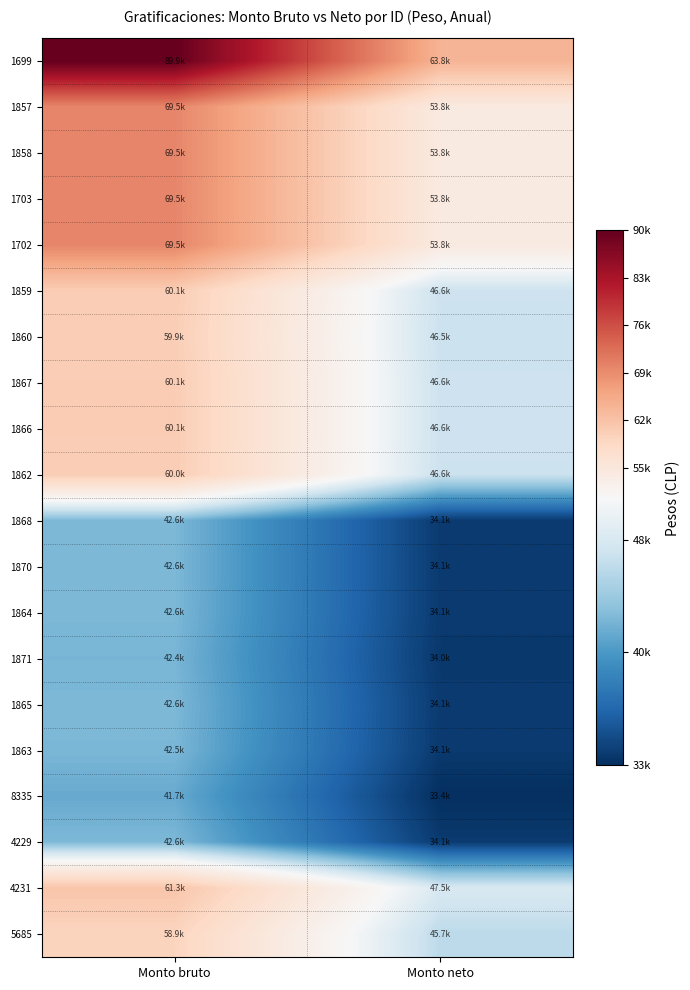

Reading left to right, extract all data points from this chart.

1699: Monto bruto=89899.6	Monto neto=63795.7
1857: Monto bruto=69509.4	Monto neto=53839.7
1858: Monto bruto=69509.4	Monto neto=53839.7
1703: Monto bruto=69509.4	Monto neto=53839.7
1702: Monto bruto=69509.4	Monto neto=53839.7
1859: Monto bruto=60076.6	Monto neto=46625.5
1860: Monto bruto=59888.8	Monto neto=46481.9
1867: Monto bruto=60076.6	Monto neto=46625.5
1866: Monto bruto=60076.6	Monto neto=46625.5
1862: Monto bruto=60015.1	Monto neto=46578.5
1868: Monto bruto=42591.9	Monto neto=34110.8
1870: Monto bruto=42591.9	Monto neto=34110.8
1864: Monto bruto=42577.1	Monto neto=34099.2
1871: Monto bruto=42396.4	Monto neto=33957.1
1865: Monto bruto=42591.9	Monto neto=34110.8
1863: Monto bruto=42520.1	Monto neto=34054.4
8335: Monto bruto=41658.9	Monto neto=33377.1
4229: Monto bruto=42591.9	Monto neto=34110.8
4231: Monto bruto=61259.9	Monto neto=47530.5
5685: Monto bruto=58855.6	Monto neto=45691.7